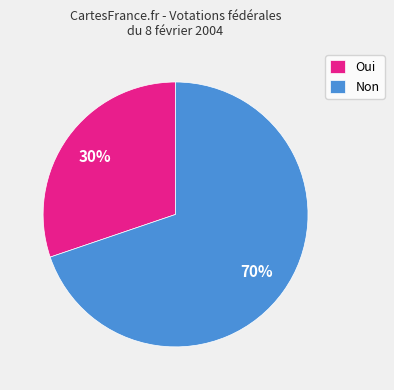

To the nearest percent, what portion does Non represent?

70%